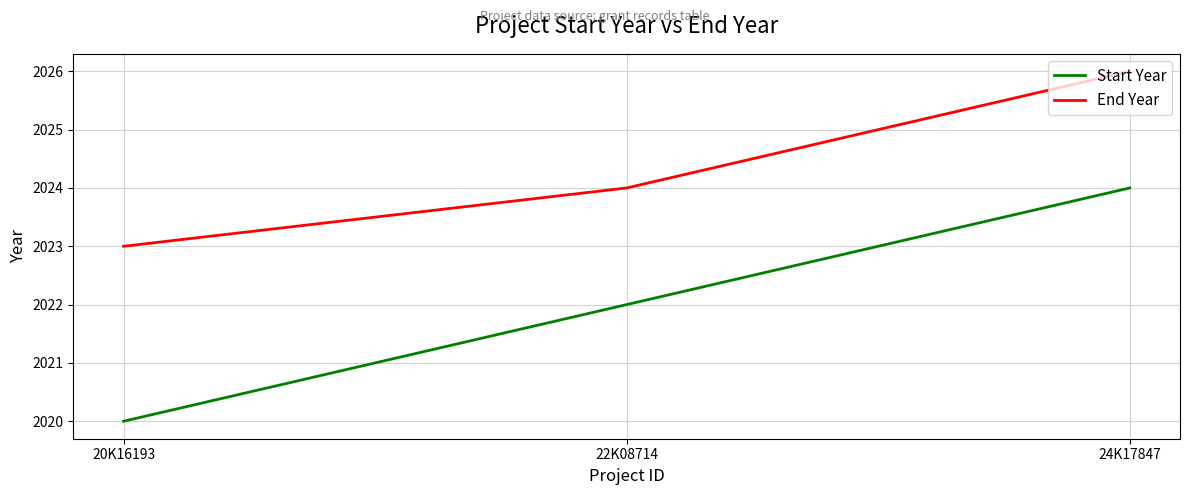

What is the average value of the End Year series?

2024